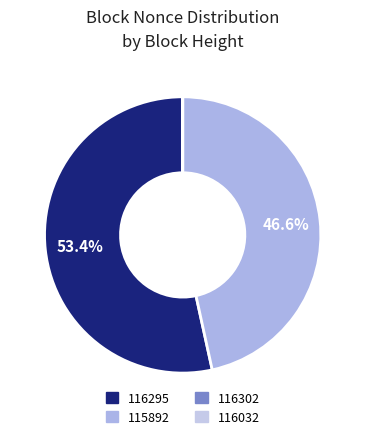

To the nearest percent, what is the difference between the largest and smallest slice percentages?

53%